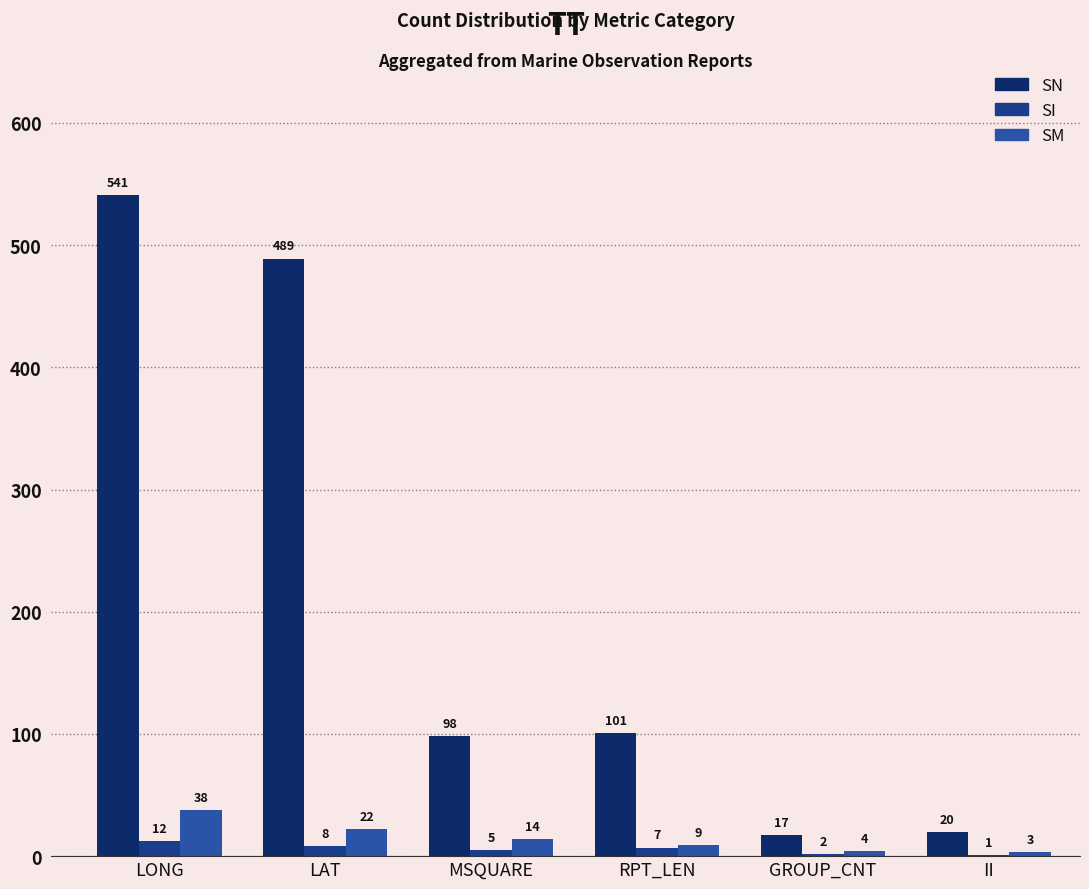

At MSQUARE, list the series in order from largest to smallest.

SN, SM, SI